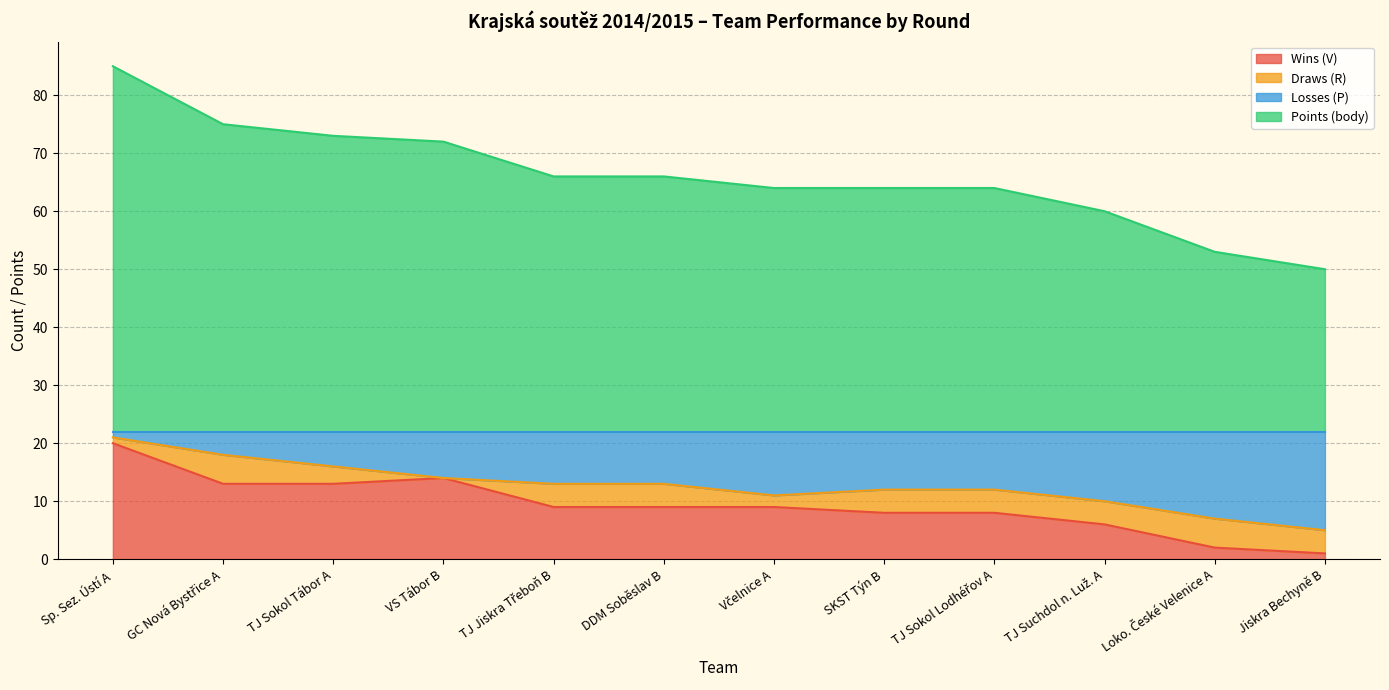

What is the lowest value of the Points (body) series?

50